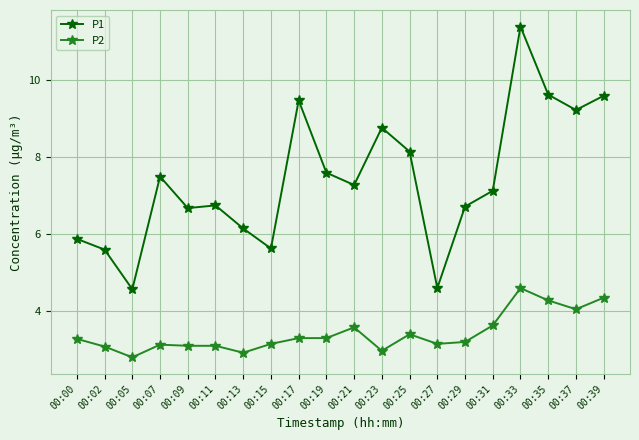

Which series has the largest total across all categories?

P1